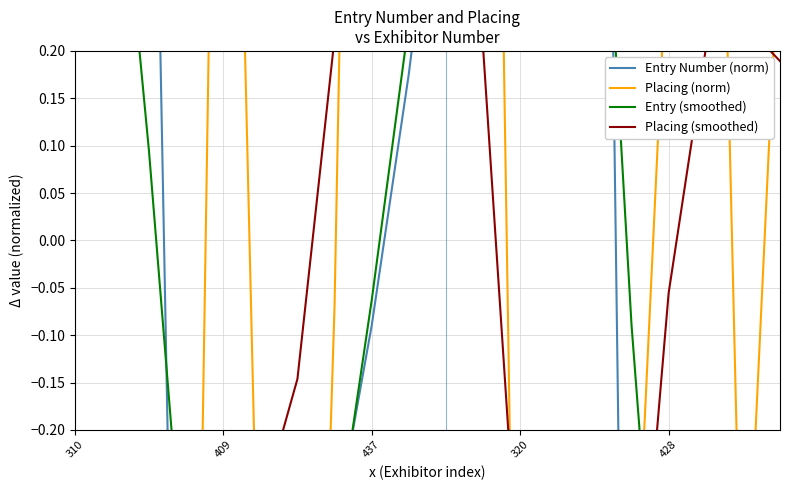

What is the label of the 17th point from the right?

320